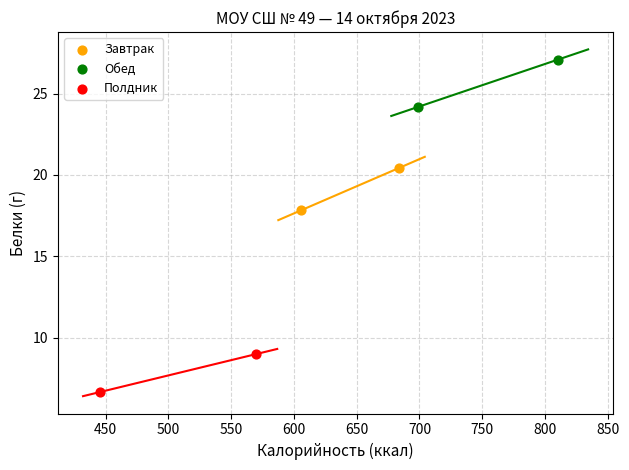

Which series has the widest spread of Y values?

Обед